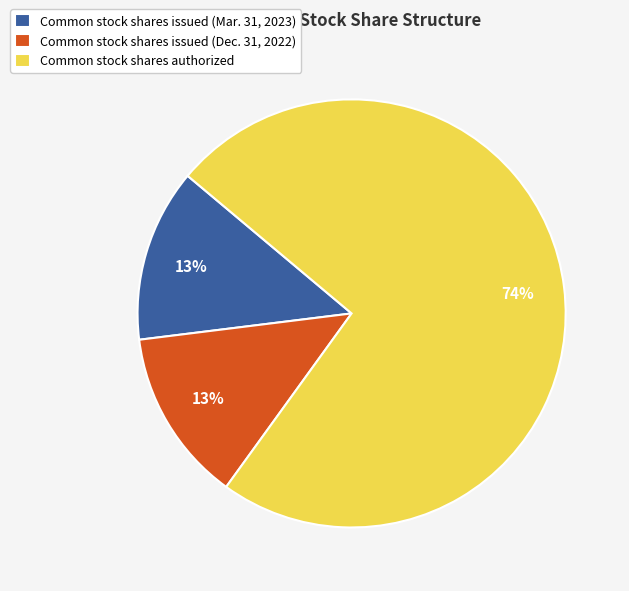

Is the sum of Common stock shares issued (Mar. 31, 2023) and Common stock shares issued (Dec. 31, 2022) greater than half?

No